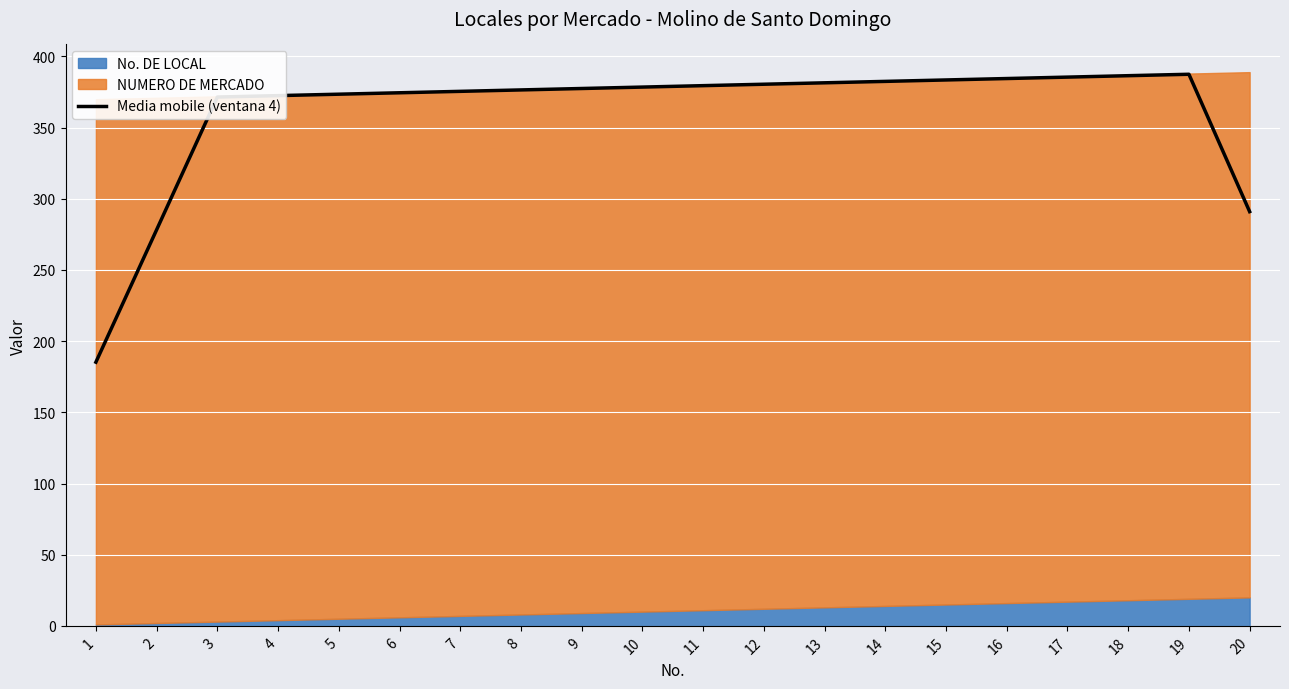

How many interior local peaks (higher than both neighbors) does the data have?

1